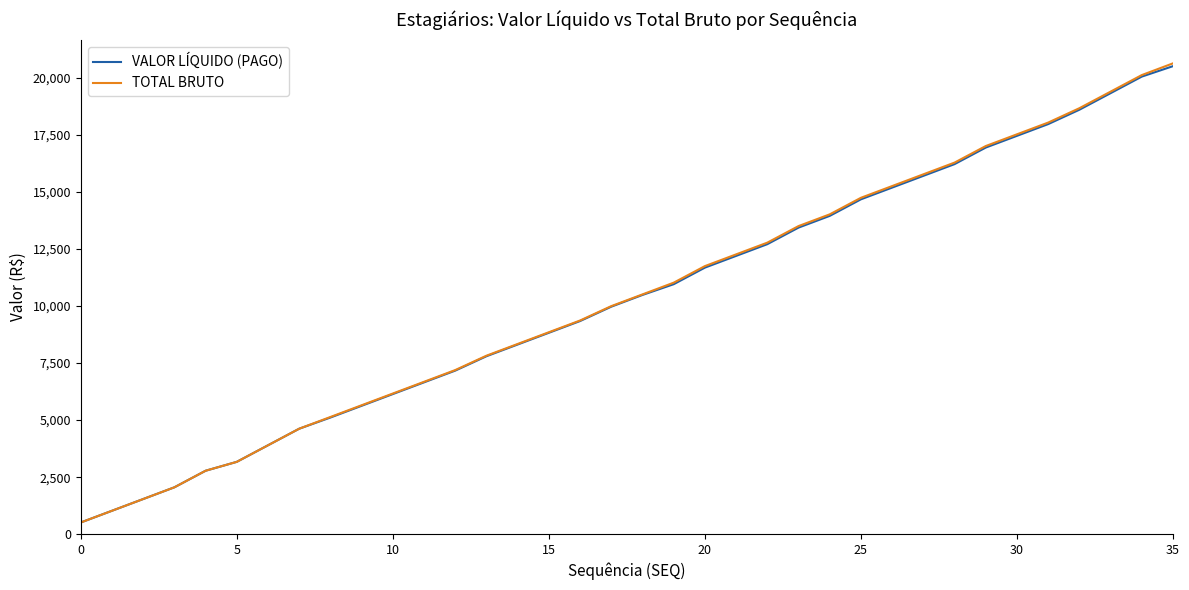

Does the chart display data point markers on the line(s)?

No